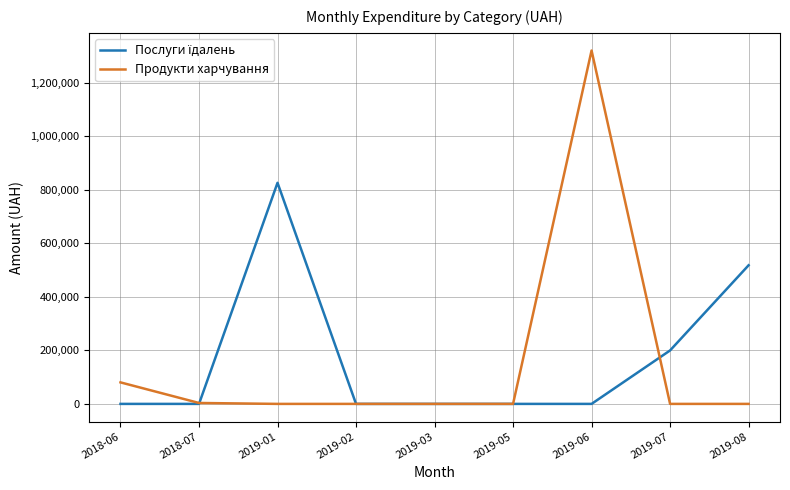

At which category is the sum across all series the highest?

2019-06